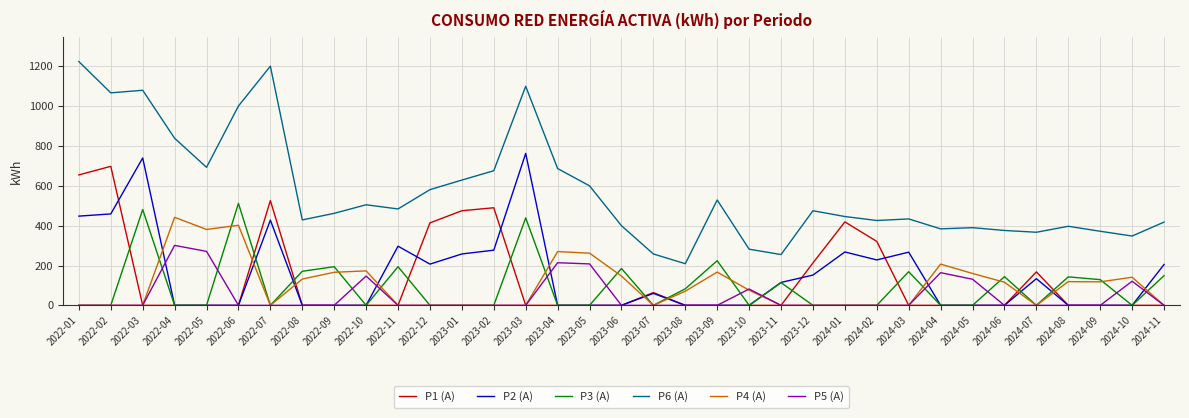

True or false: P6 (A) and P1 (A) intersect in this chart.

False